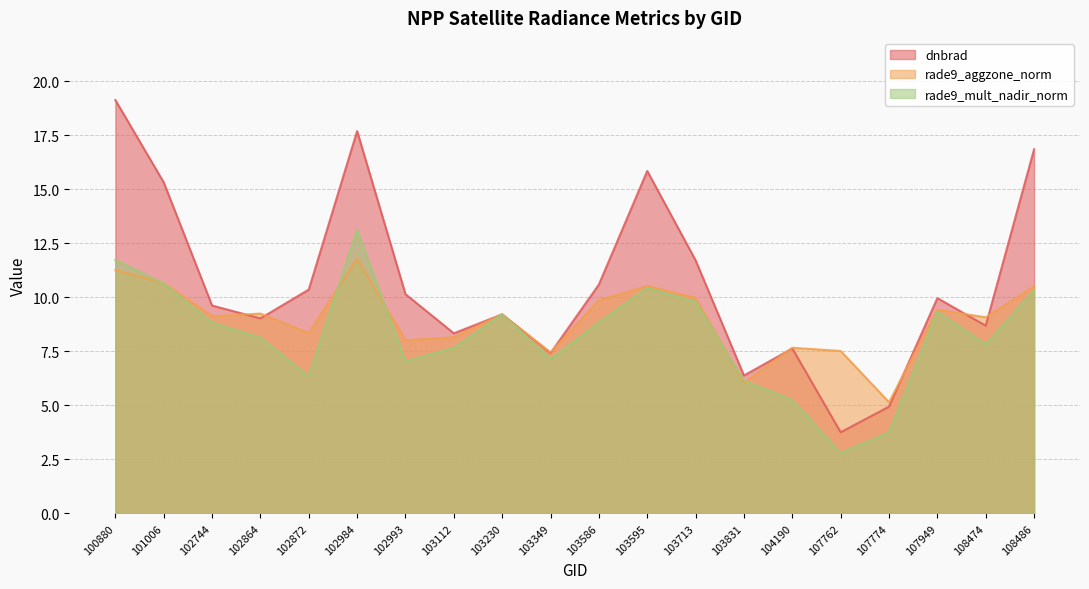

Which has a higher value, 107762 or 103230?

103230